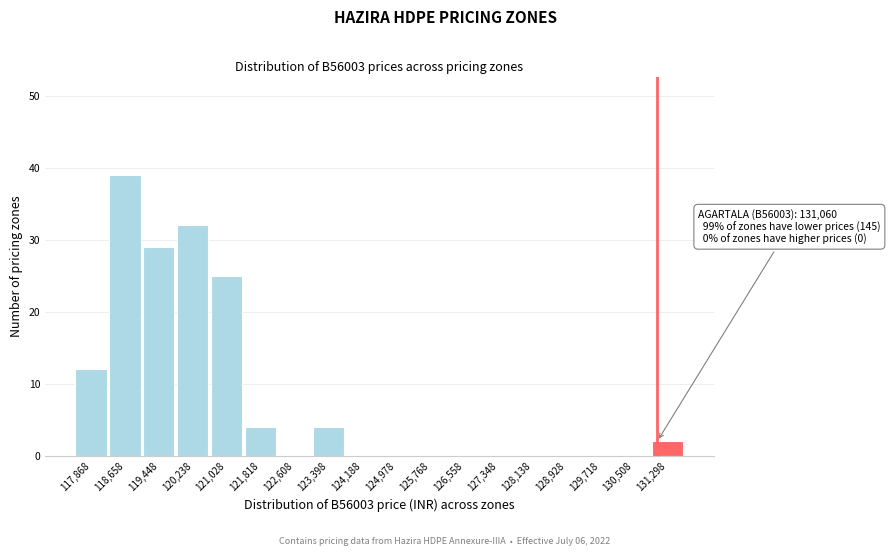

Over which range of the x-axis is the bar tallest?

118300 to 119100